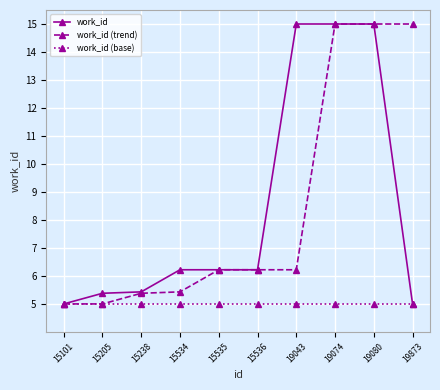

Is it true that work_id (trend) equals 1.5 at 15535?

False